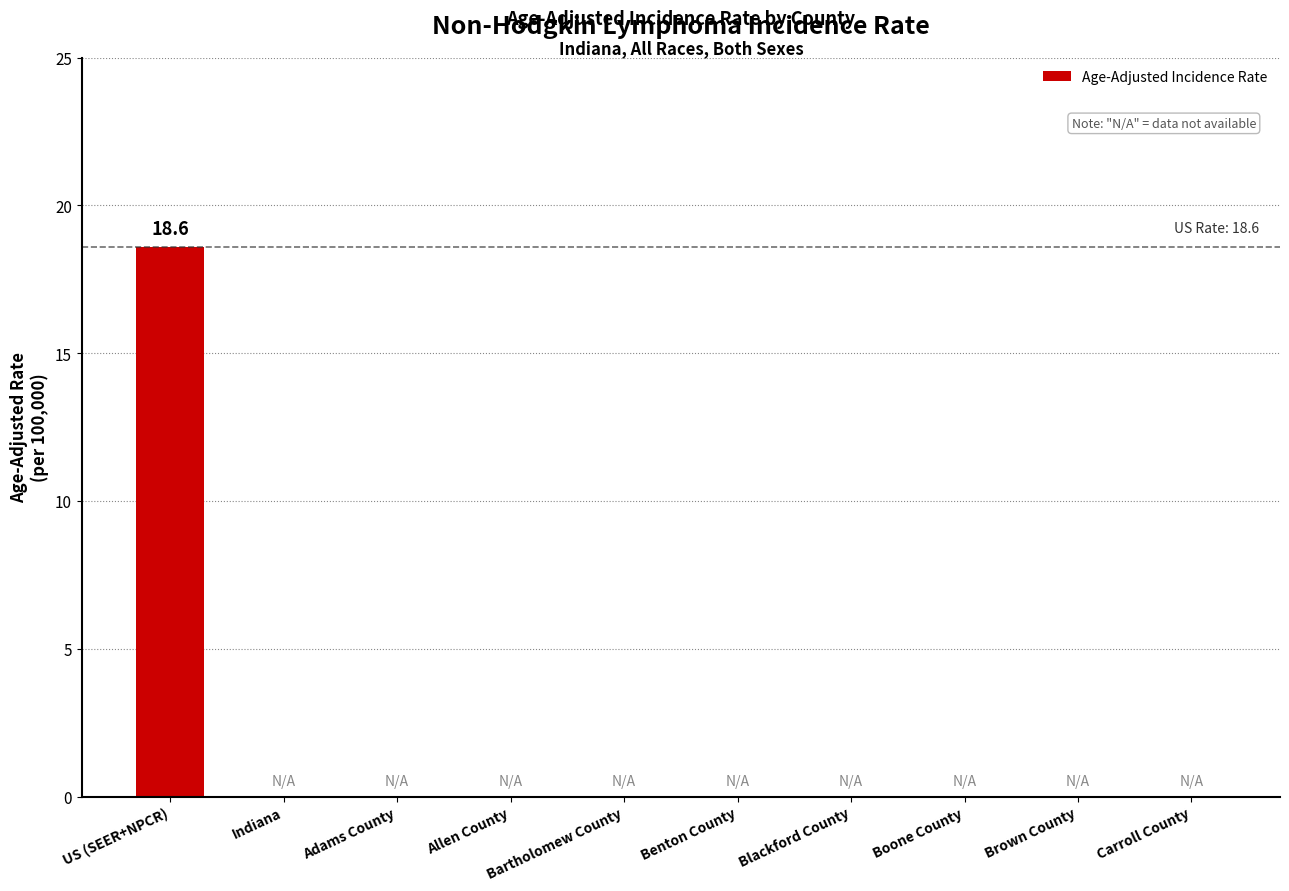

Is it true that the value at Carroll County is 0.0?

True